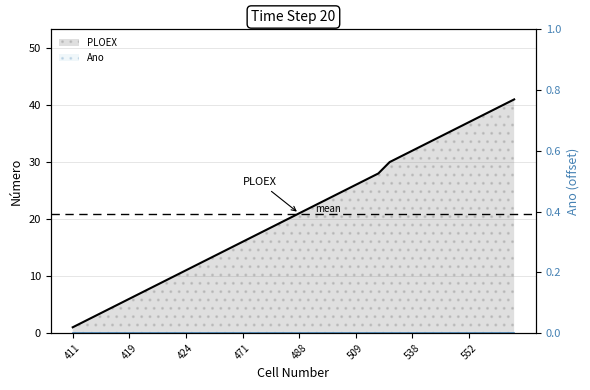

What is the sum of all values?

832